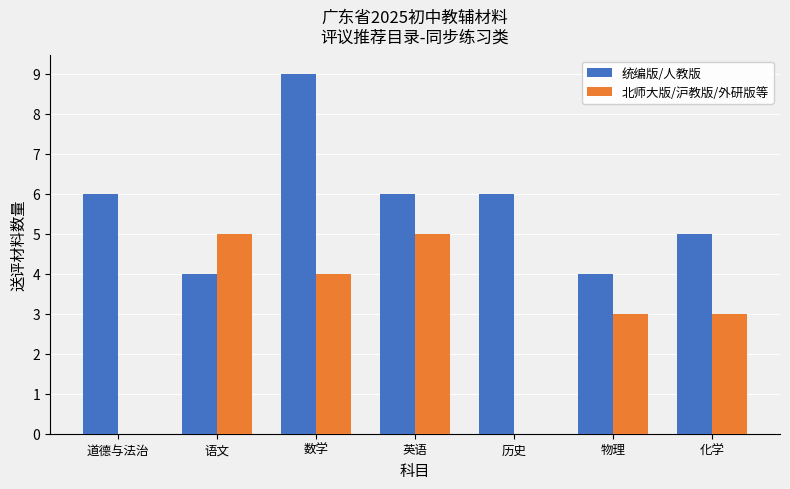

Between 语文 and 历史, which series saw the biggest shift?

北师大版/沪教版/外研版等